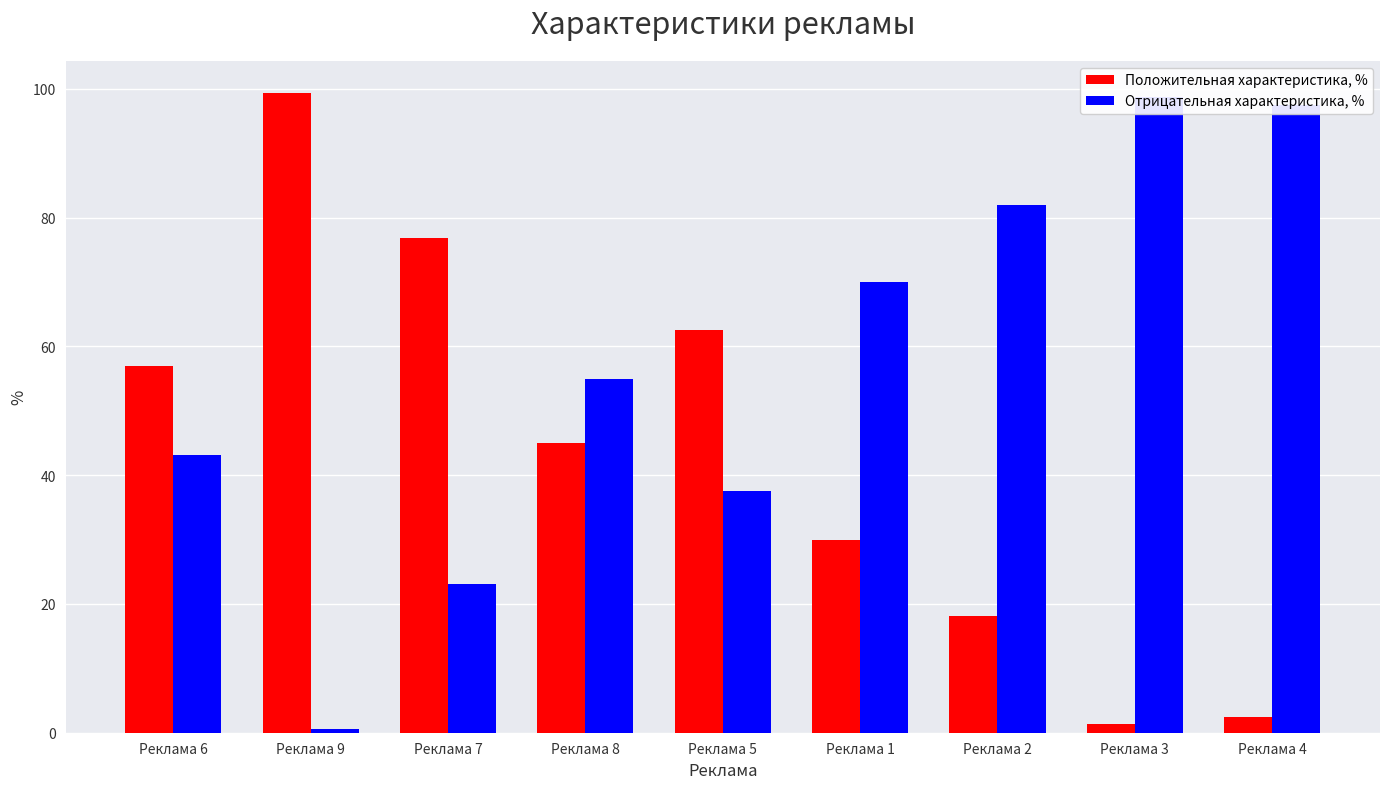

At which label does Отрицательная характеристика, % reach its minimum?

Реклама 9